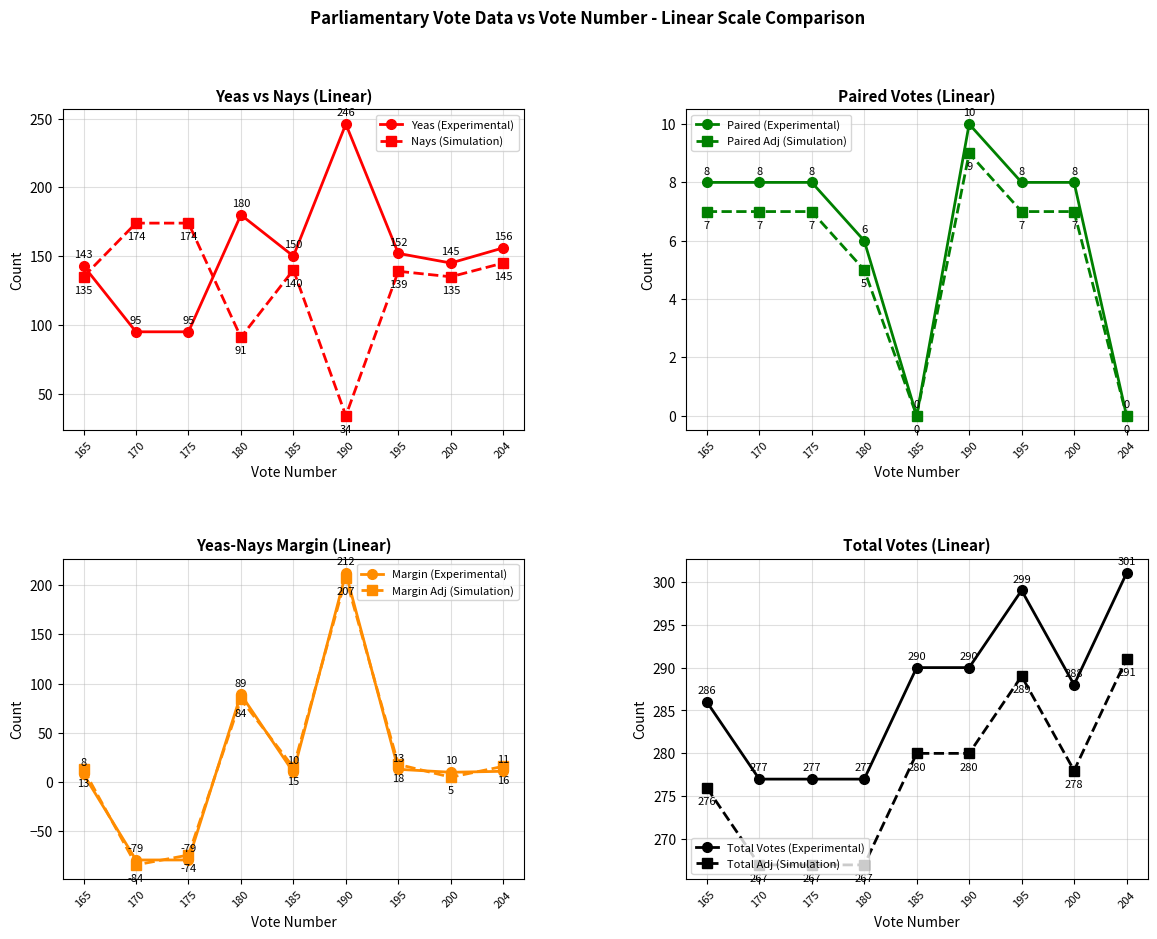

The value of Yeas (Experimental) at 165 is 143. True or false?

True